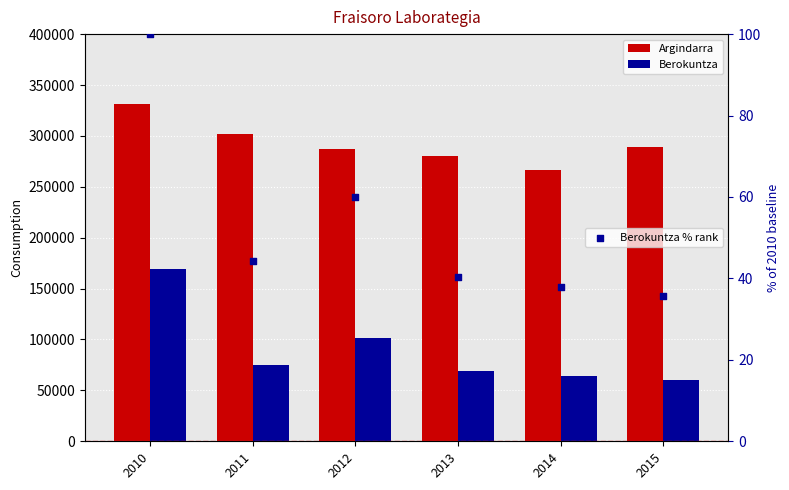

Which series has the largest total across all categories?

Argindarra